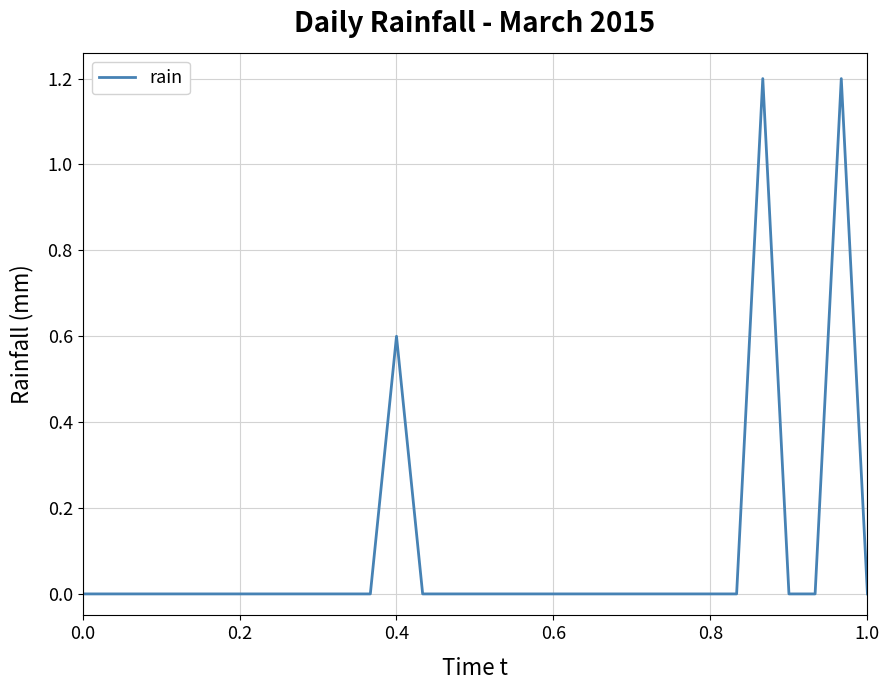

True or false: the data has more than 2 interior local peaks.

True